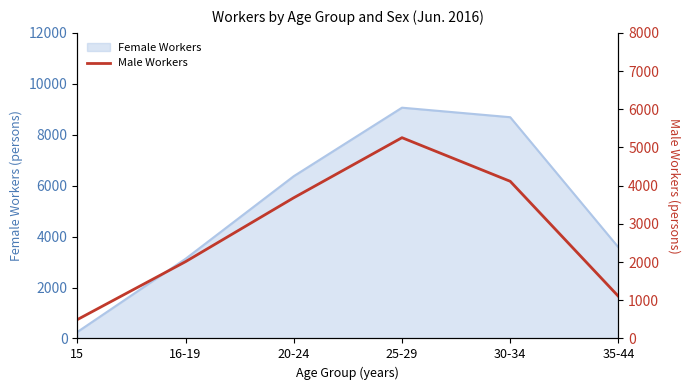

List the labels in order of Female Workers value, largest first.

25-29, 30-34, 20-24, 35-44, 16-19, 15